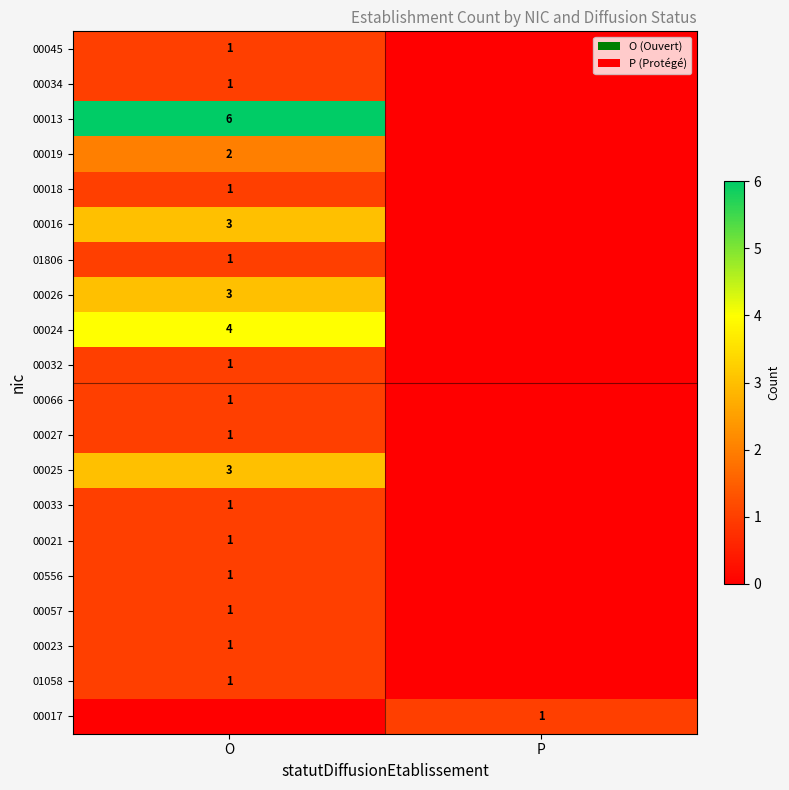

What is the total value across all series at O?

34